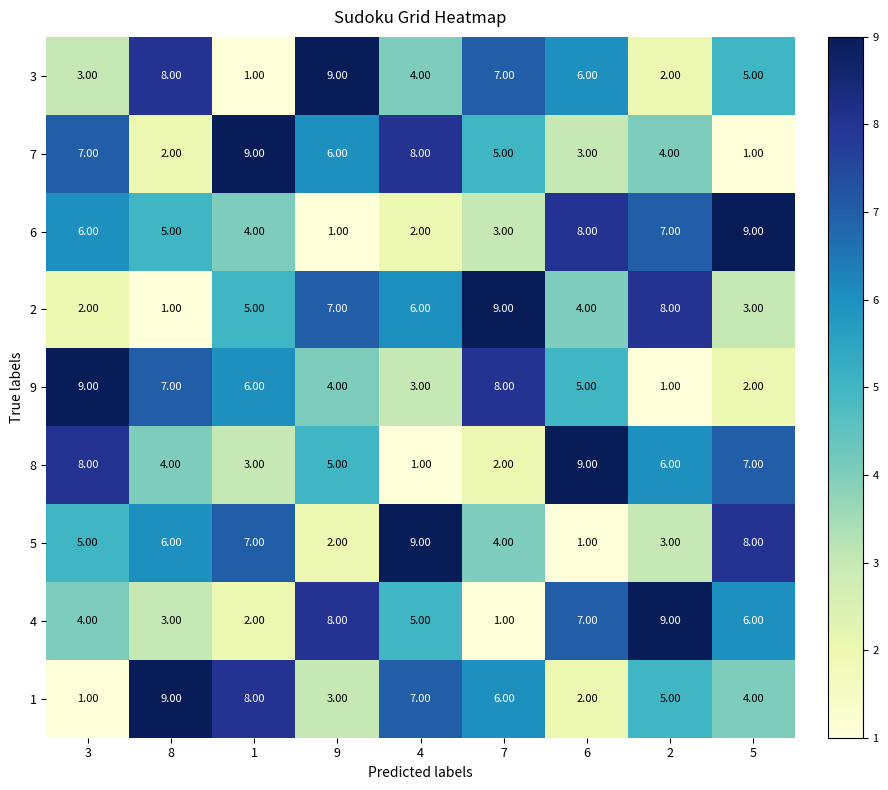

What is the total value across all series at 3?

45